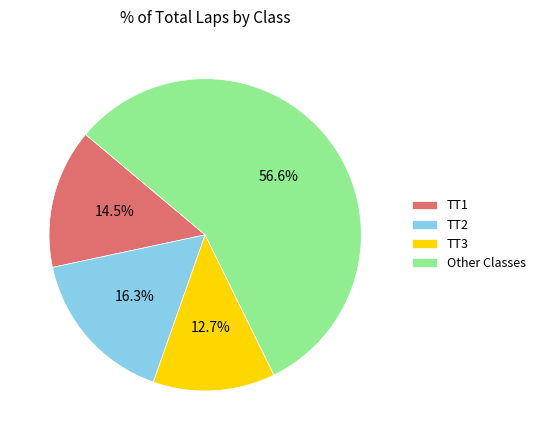

Which category has the smallest portion of the pie?

TT3